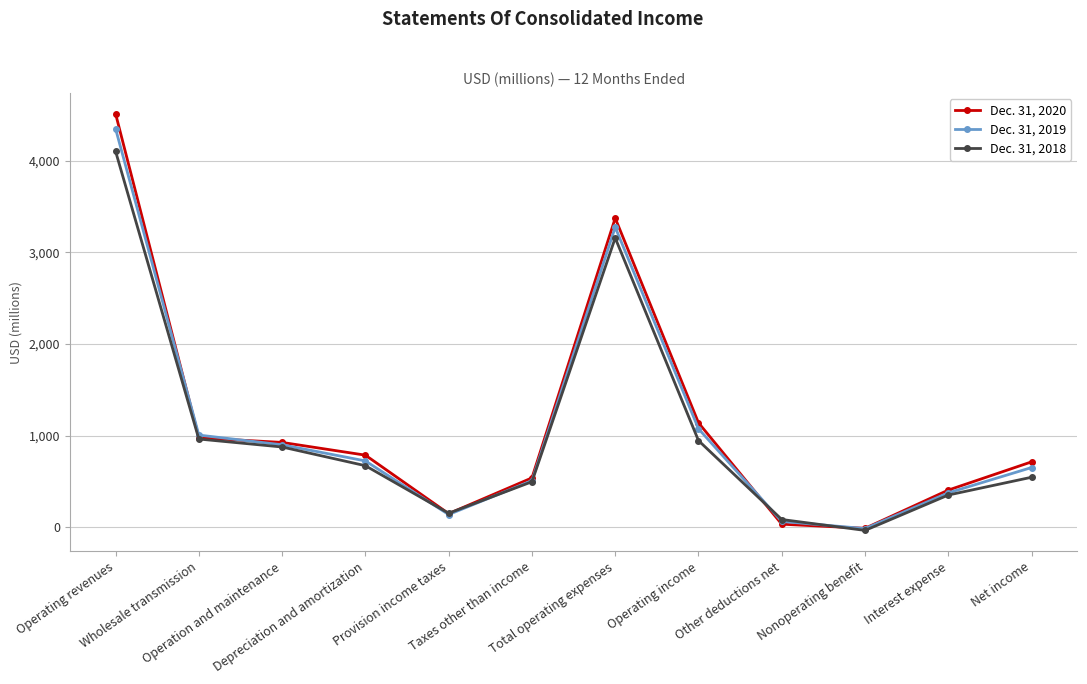

What is the spread (max minus min) of values at Nonoperating benefit?

23